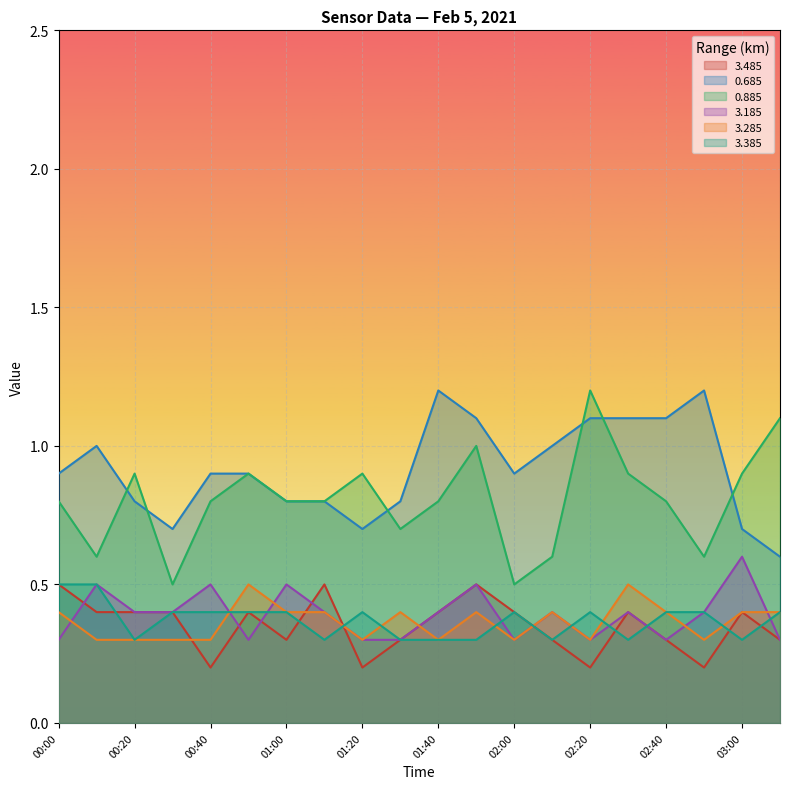

What is the average value of the 3.285 series?

0.4